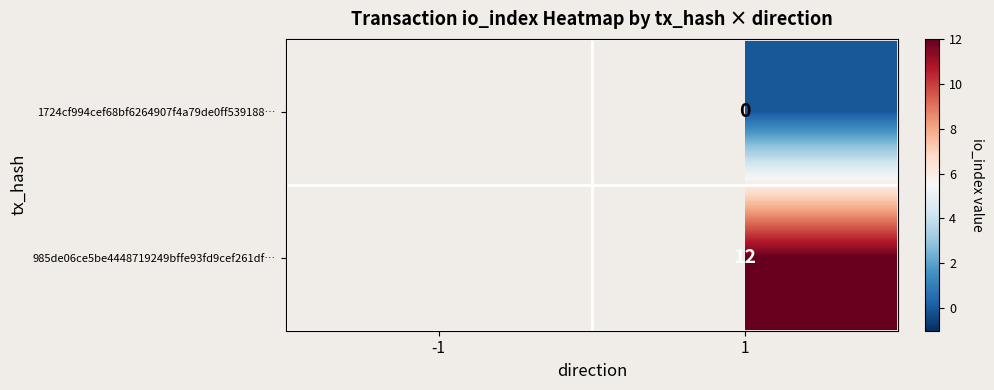

The value of 985de06ce5be4448719249bffe93fd9cef261df… at 1 is 20.2. True or false?

False